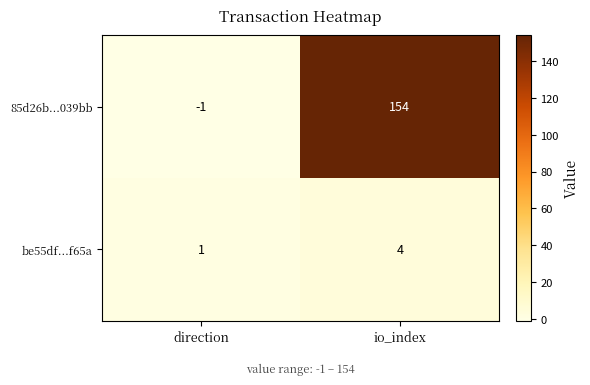

At which label is 85d26b...039bb closest to 76?

direction